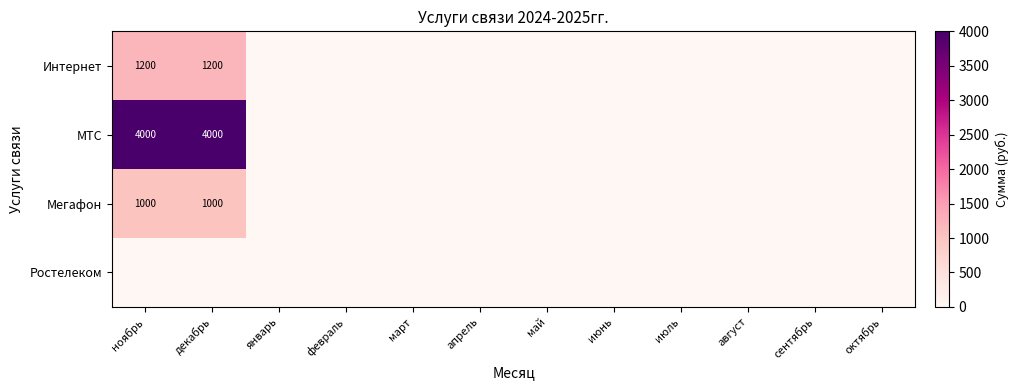

Is it true that Интернет equals 0 at февраль?

True